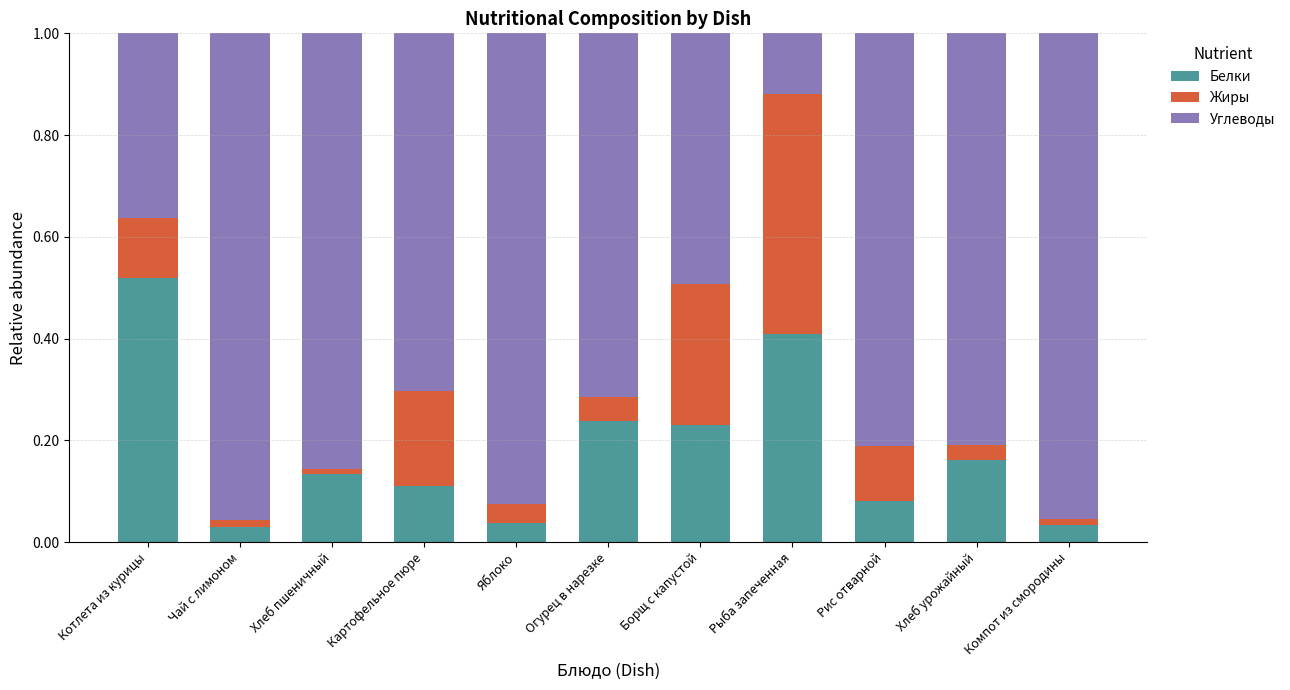

At which label does Белки reach its peak?

Котлета из курицы